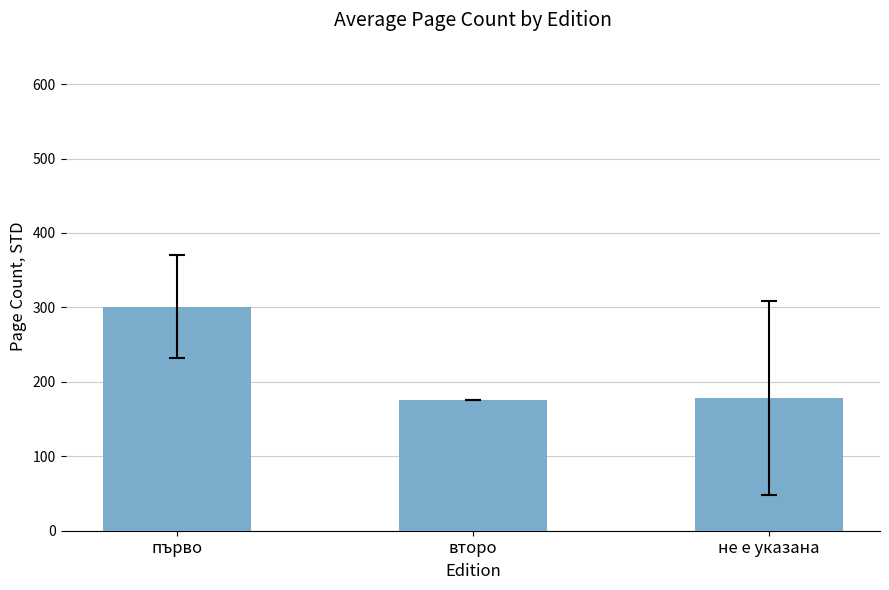

What is the smallest value displayed?

176.0